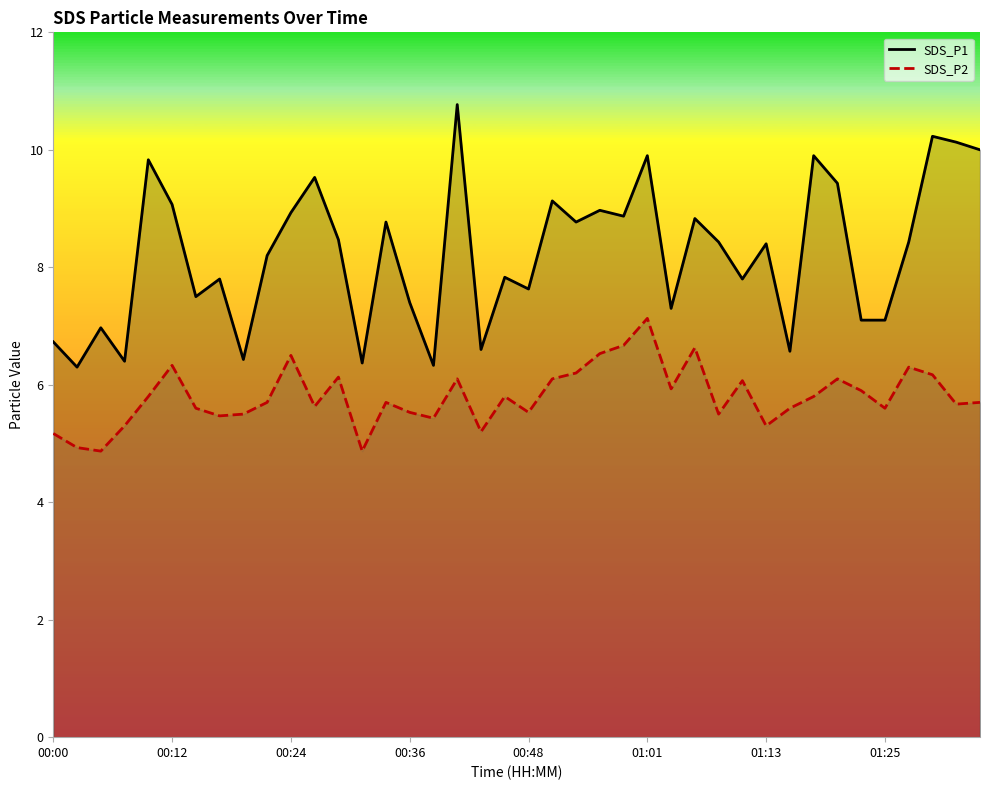

Which series has the largest total across all categories?

SDS_P1